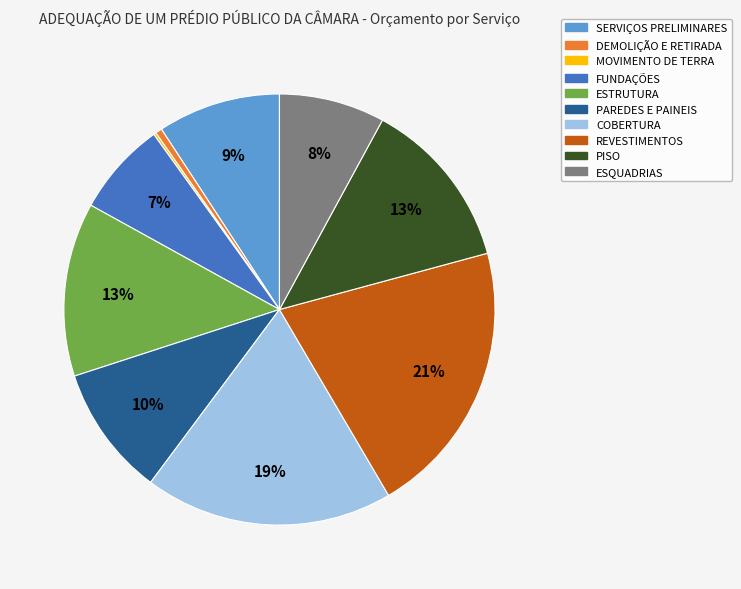

Approximately how many times larger is the value at ESQUADRIAS compared to ESTRUTURA?

0.6